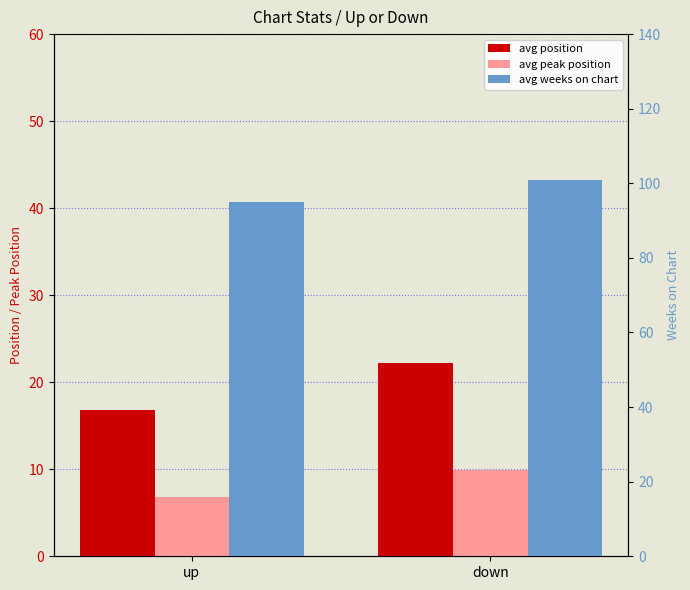

What is the lowest value of the avg position series?

16.8